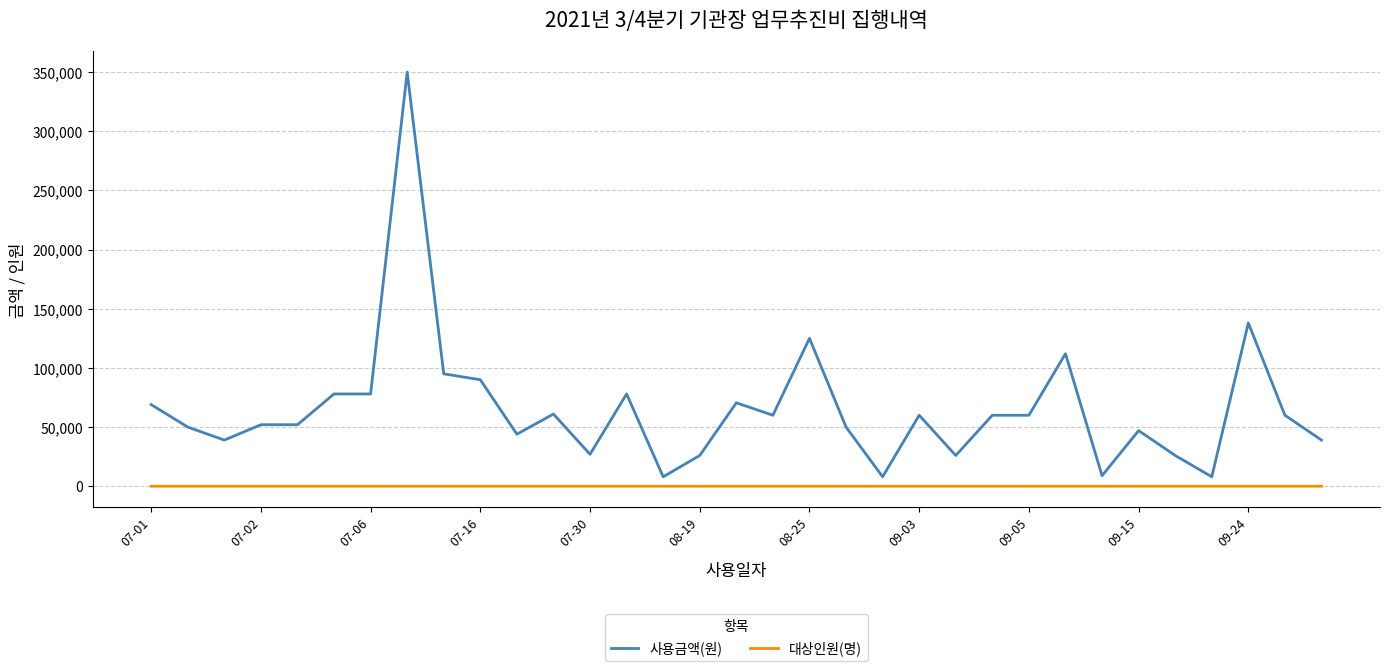

Which series has the largest total across all categories?

사용금액(원)